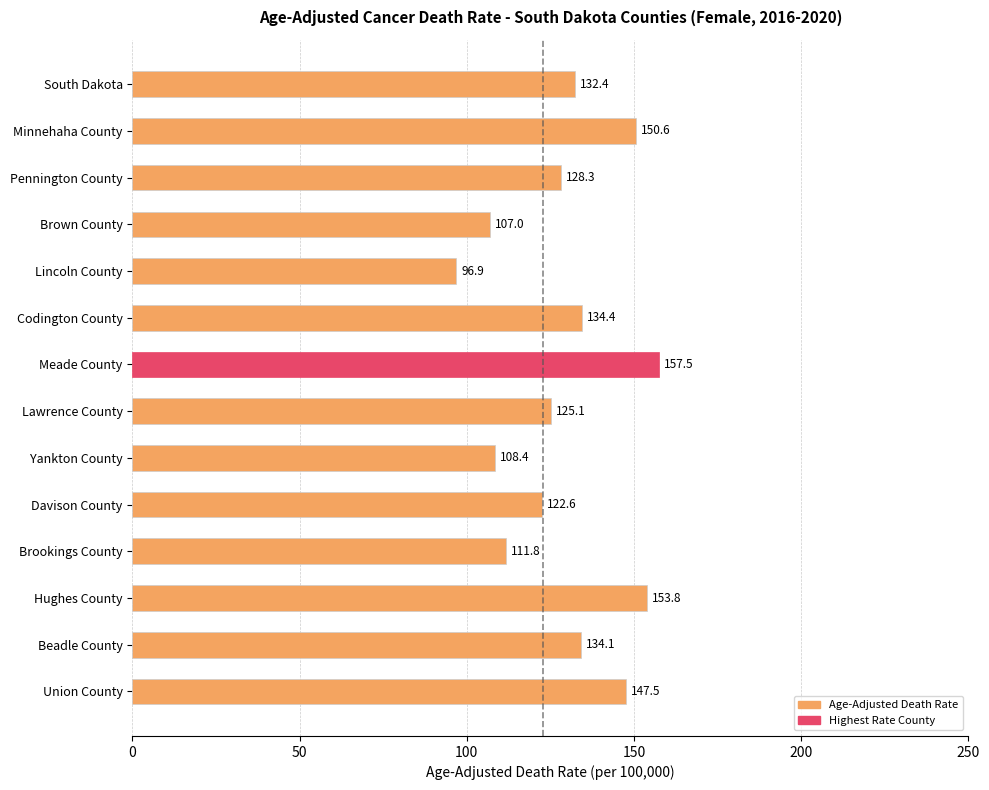

Which category has the lowest value across all series?

Lincoln County